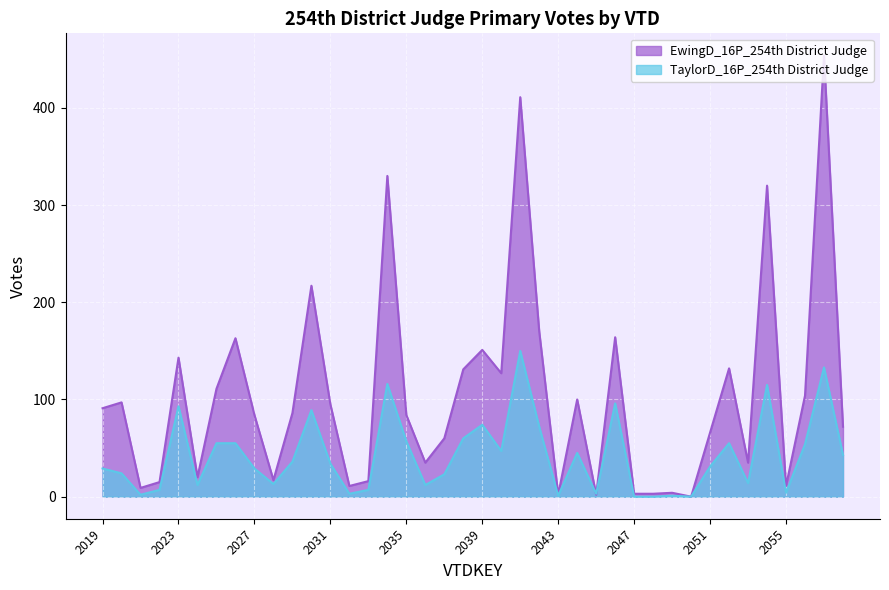

Reading left to right, list all the values displayed in this chart.

EwingD_16P_254th District Judge: 91	97	9	15	143	20	111	163	84	17	86	217	95	11	16	330	84	35	60	131	151	127	411	170	2	100	2	164	3	3	4	0	66	132	35	320	11	104	454	72
TaylorD_16P_254th District Judge: 29	24	2	7	93	12	55	55	29	13	36	89	34	3	7	116	57	12	23	60	74	47	150	72	1	45	3	96	0	0	1	0	31	55	14	115	4	54	133	43